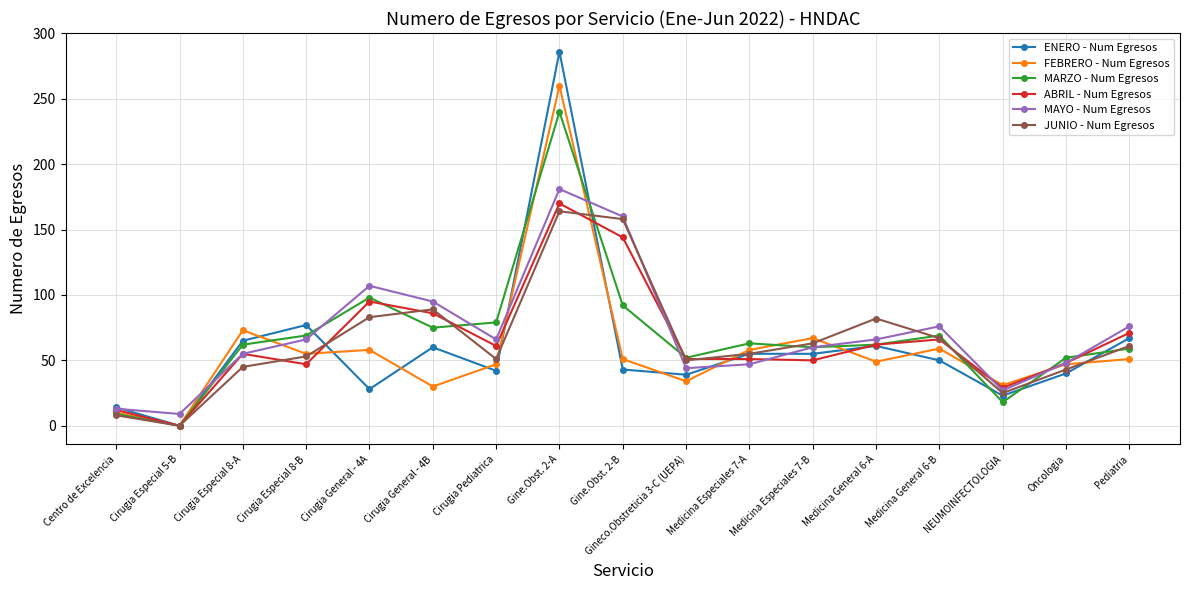

How many values in ABRIL - Num Egresos are above zero?

16